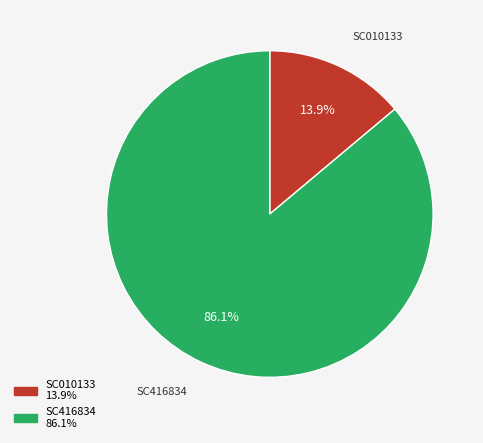

How much of the chart is everything except SC010133?

86.1%